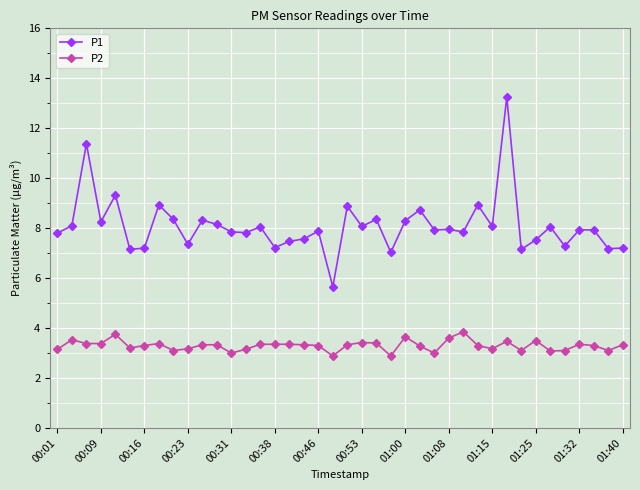

Which series has the widest spread of values?

P1